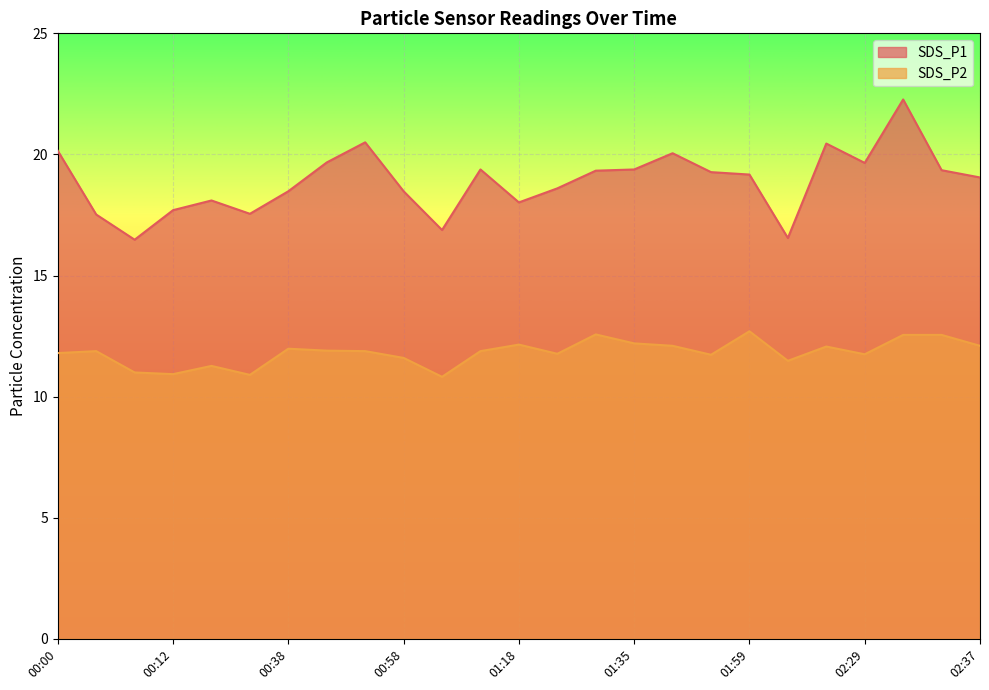

List the series in order of their overall mean, lowest first.

SDS_P2, SDS_P1